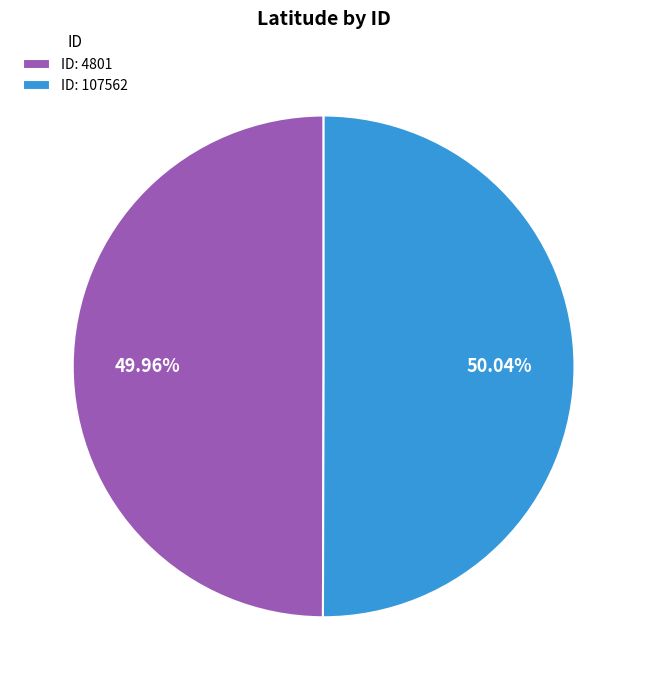

Does any single category account for the majority?

Yes